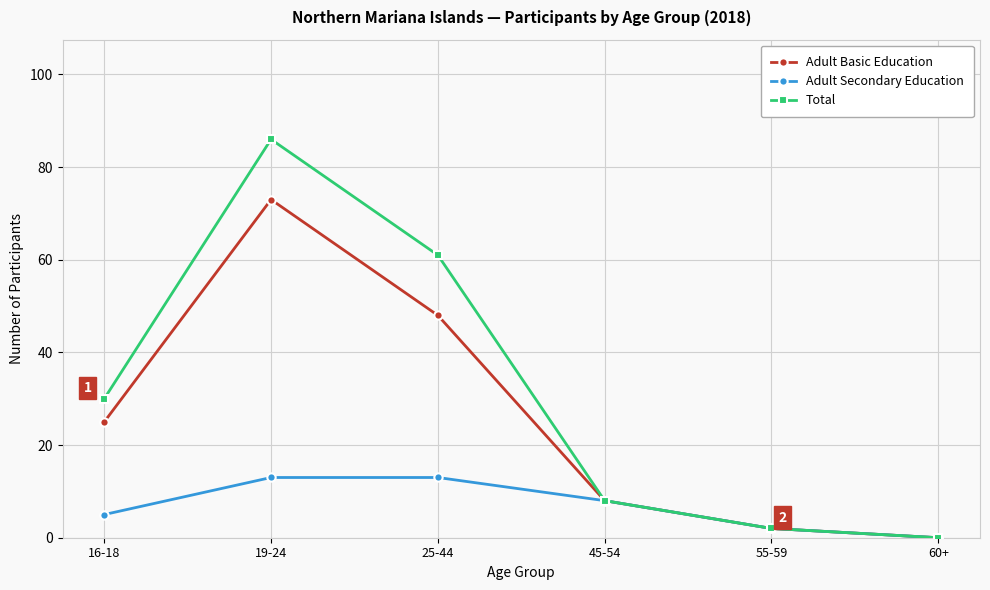

How many distinct data groups are displayed?

3